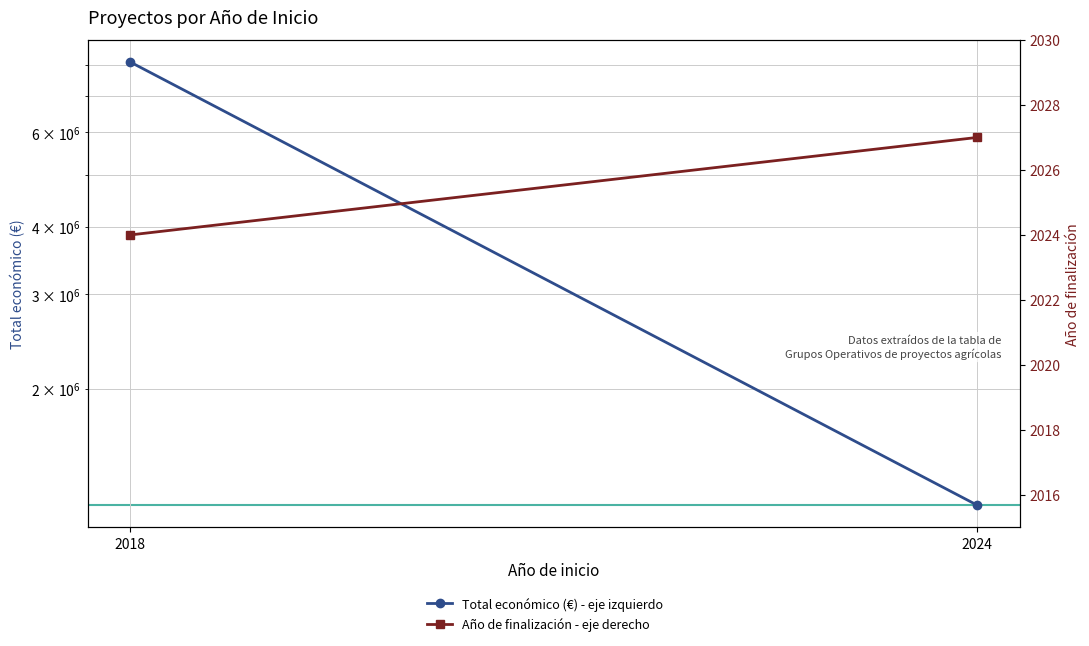

The value of Total económico (€) - eje izquierdo at 2024 is 287832. True or false?

False